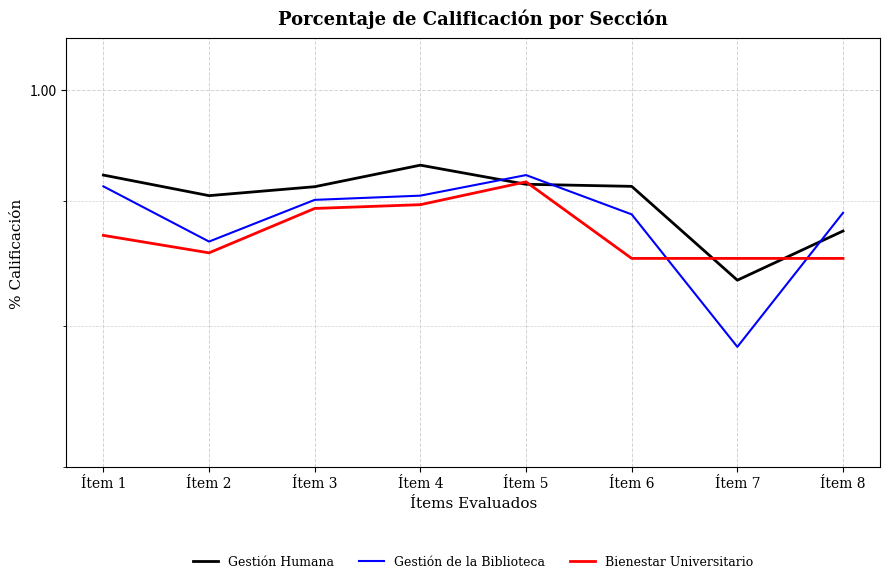

At which category is the sum across all series the highest?

Ítem 5